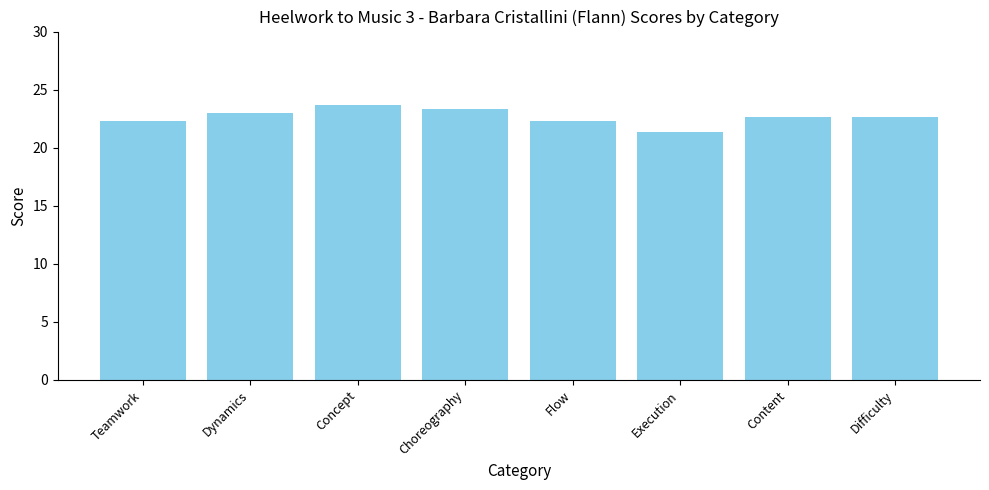

At which category does the chart reach its minimum across all series?

Execution